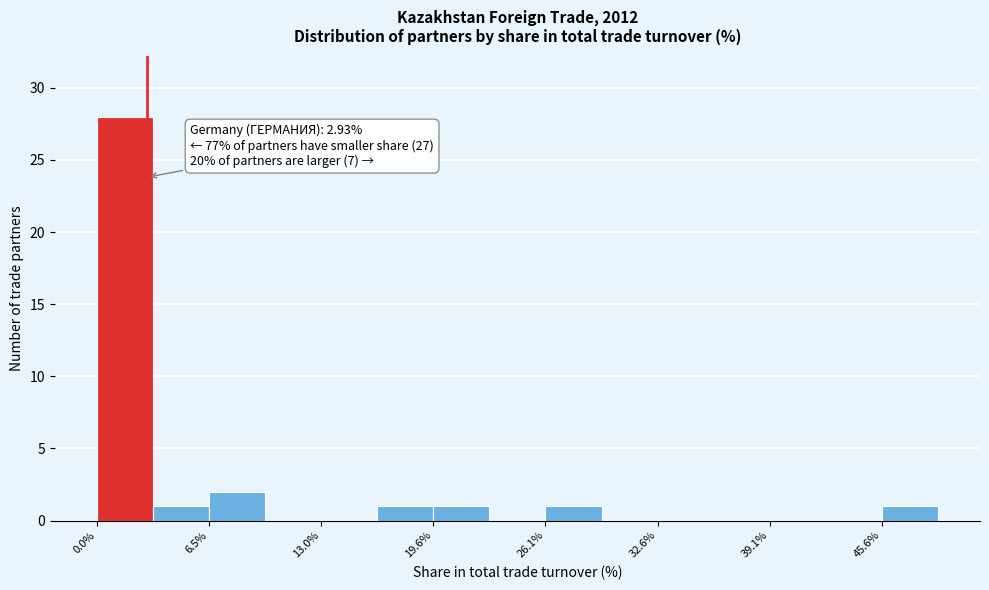

Read against the x-axis, roughly where is the centre of the tallest bar?

2